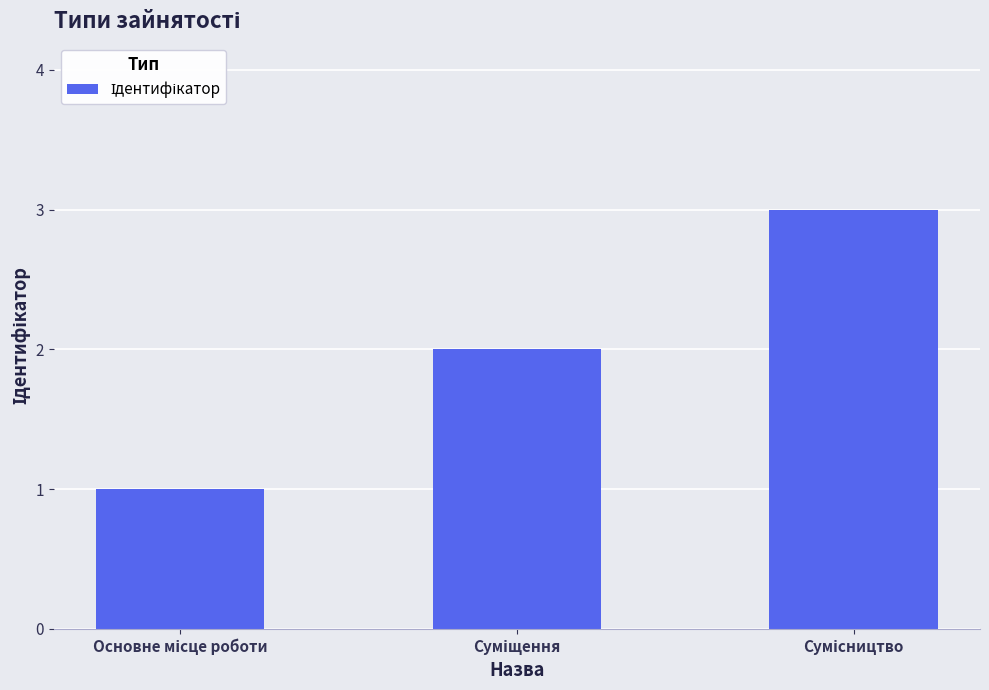

Does the chart contain any negative values?

No